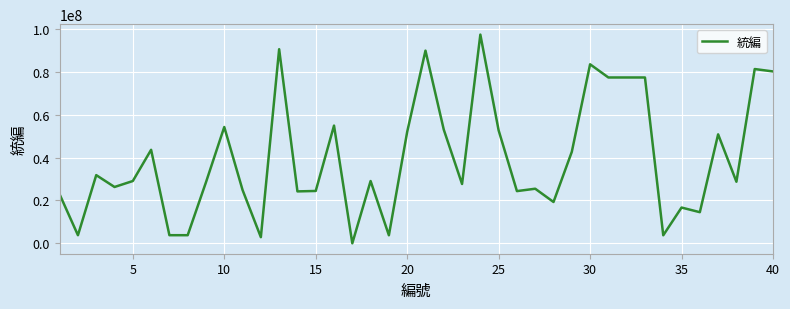

What is the maximum value shown in the chart?

97409910